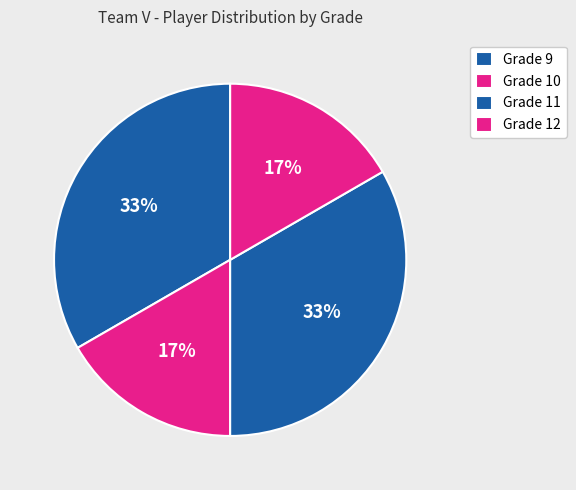

Is there any slice that represents more than half of the pie?

No